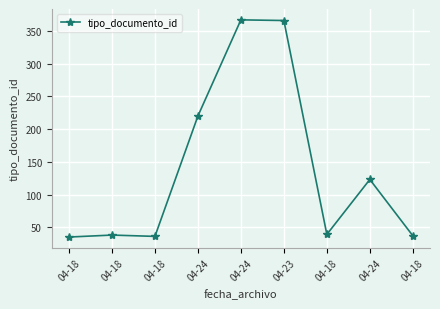

How many categories are shown in the chart?

9